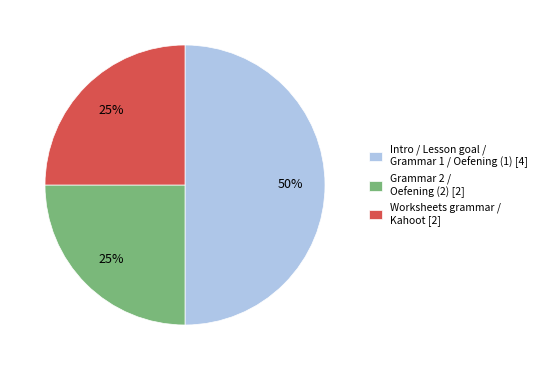

To the nearest percent, what portion does Intro / Lesson goal / Grammar 1 / Oefening (1) [4] represent?

50%